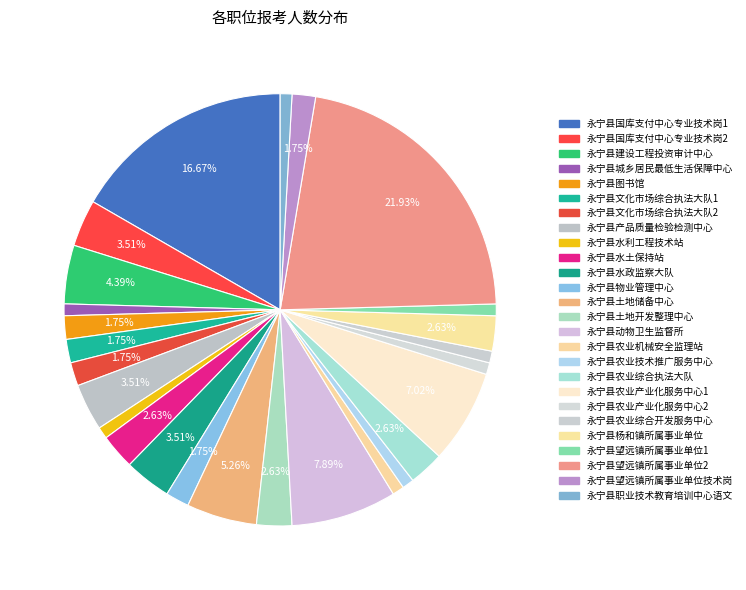

Count the number of slices in the pie.

26